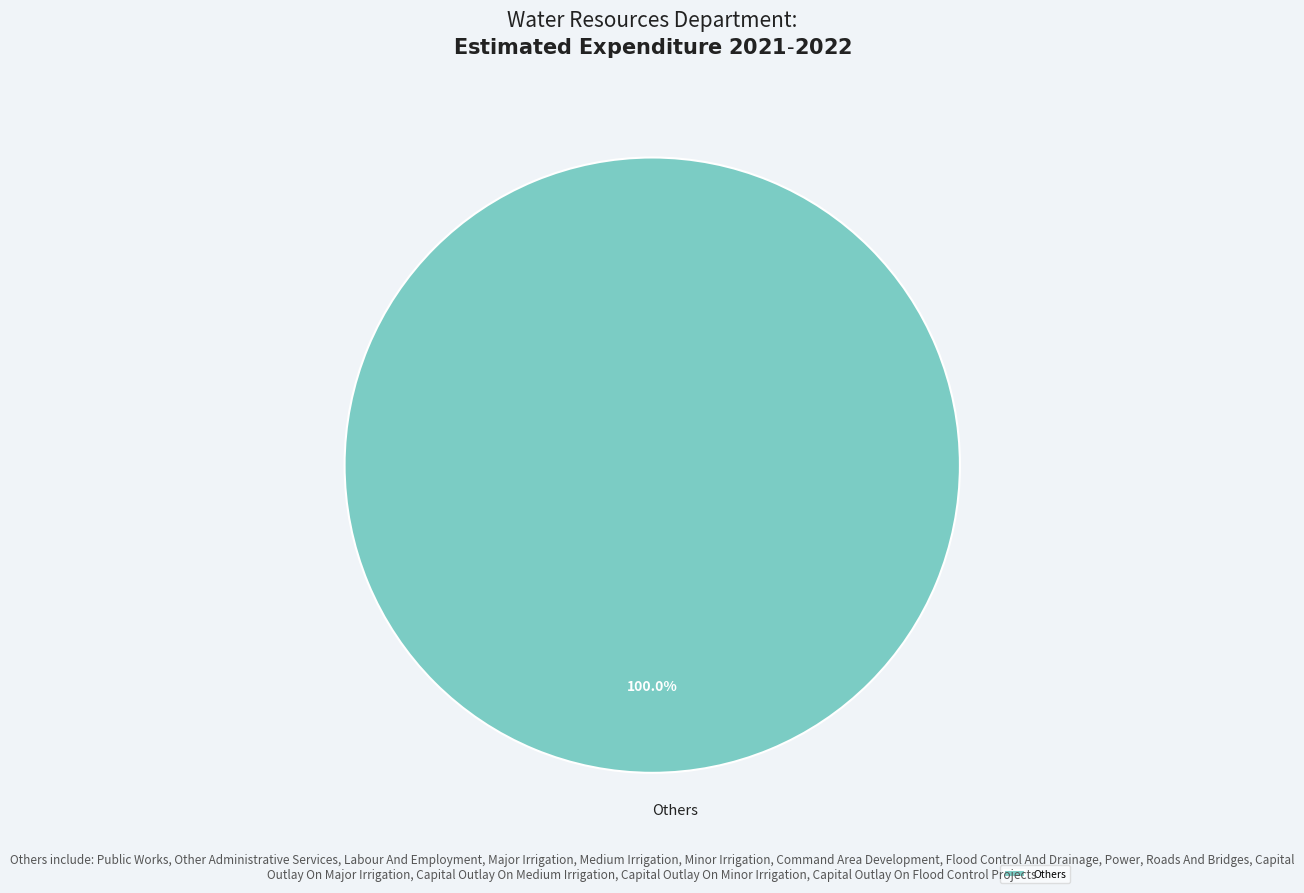

Is there any slice that represents more than half of the pie?

Yes